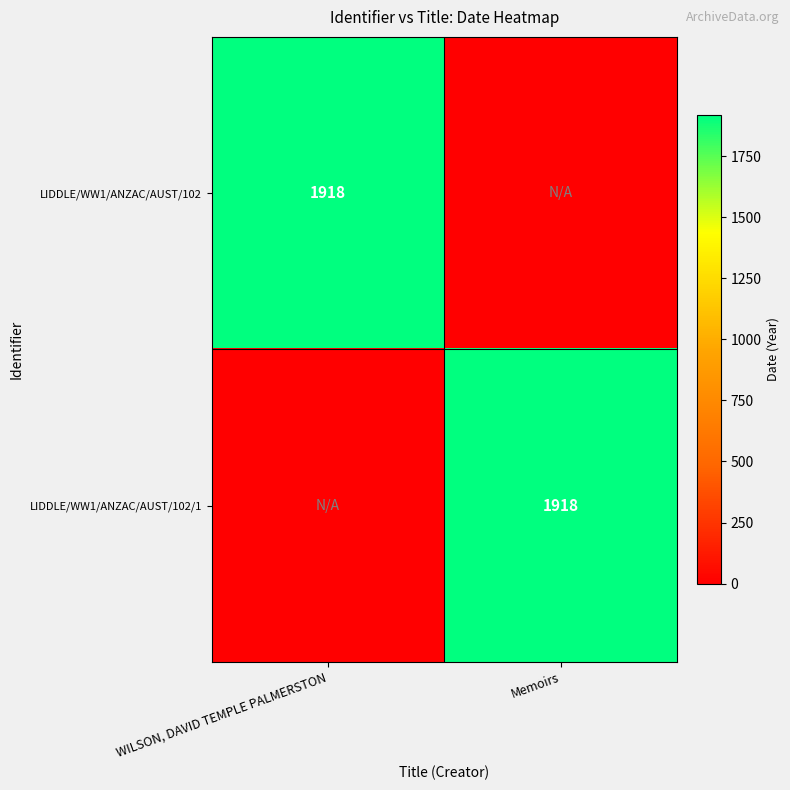

The LIDDLE/WW1/ANZAC/AUST/102/1 series shows 2613 at Memoirs. True or false?

False